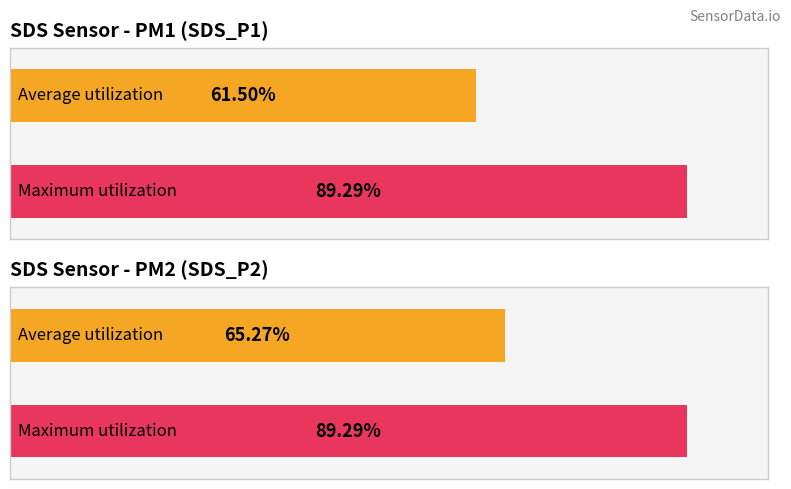

Which series has the widest spread of values?

SDS_P1